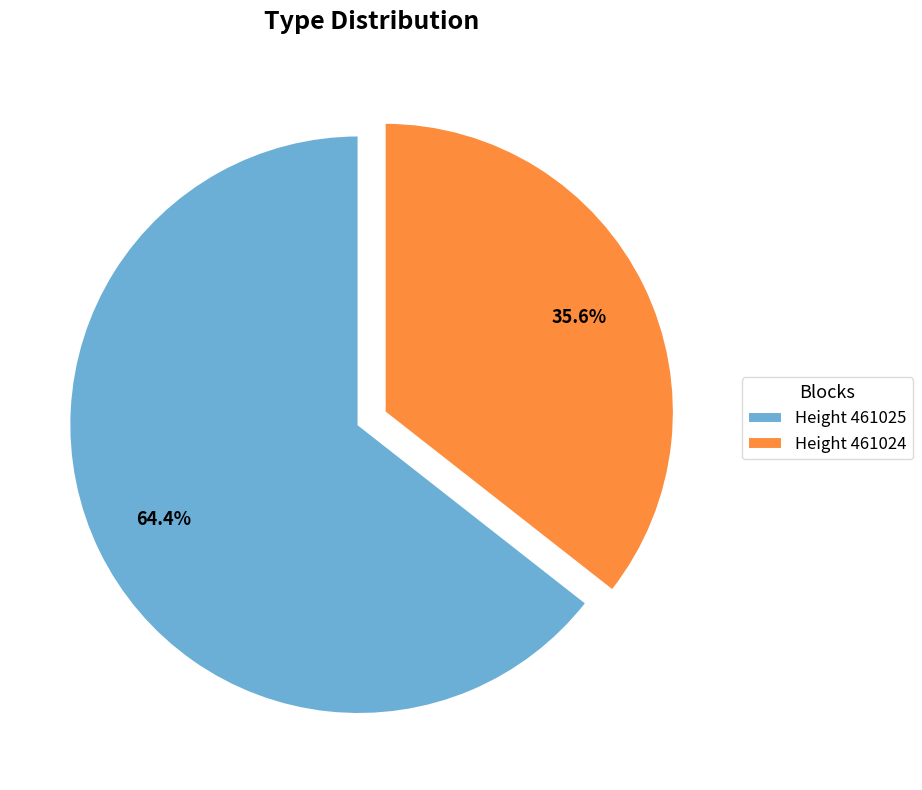

Which has a higher value, Height 461025 or Height 461024?

Height 461025